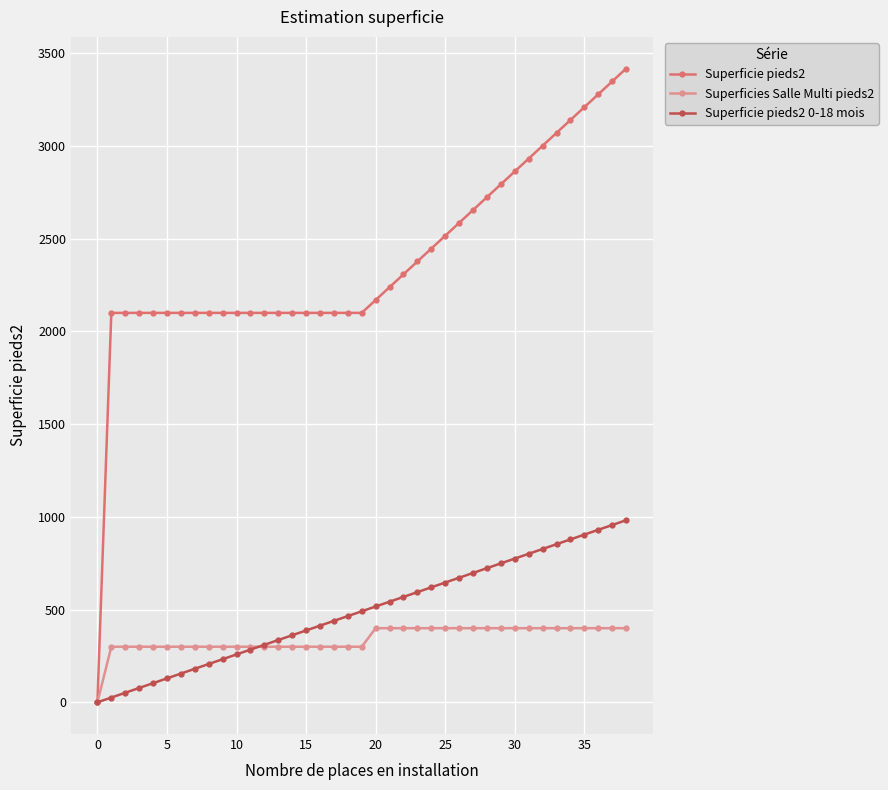

Which series has the largest total across all categories?

Superficie pieds2